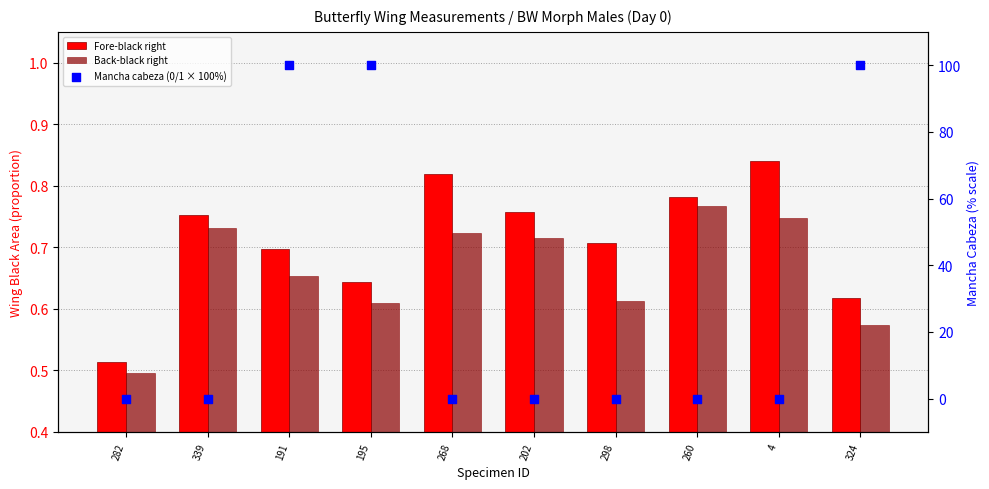

At how many categories does at least one series exceed 65?

3